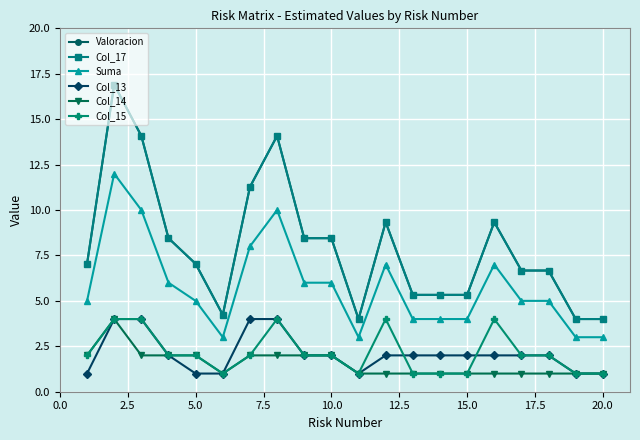

At how many categories does at least one series exceed 7?

11